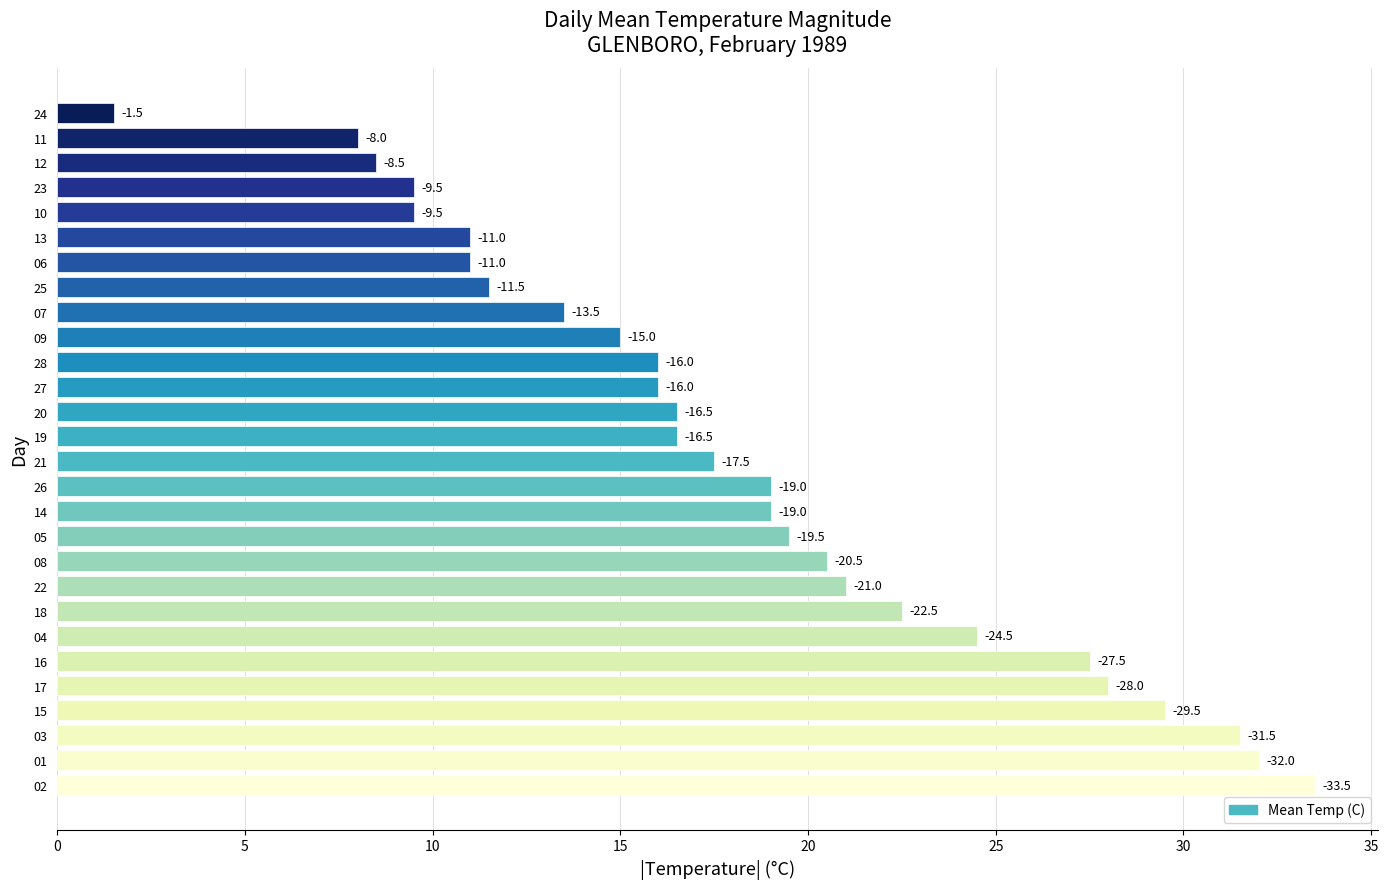

How many bars are there in total?

28